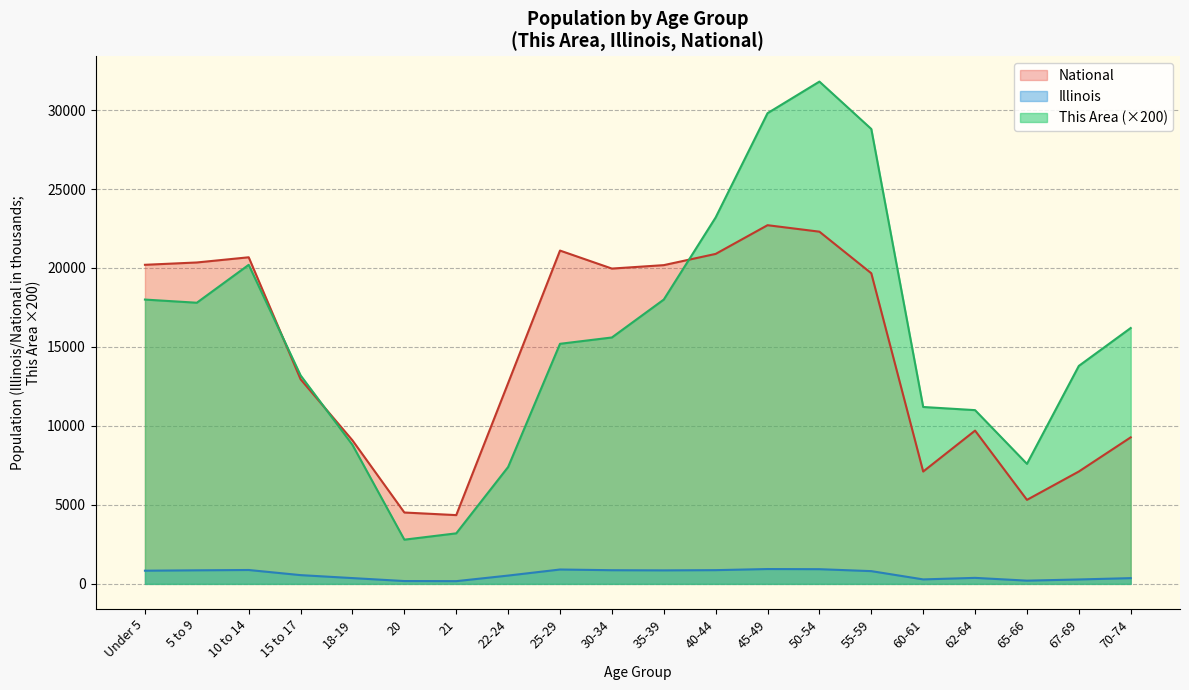

How many data points does each series have?

20